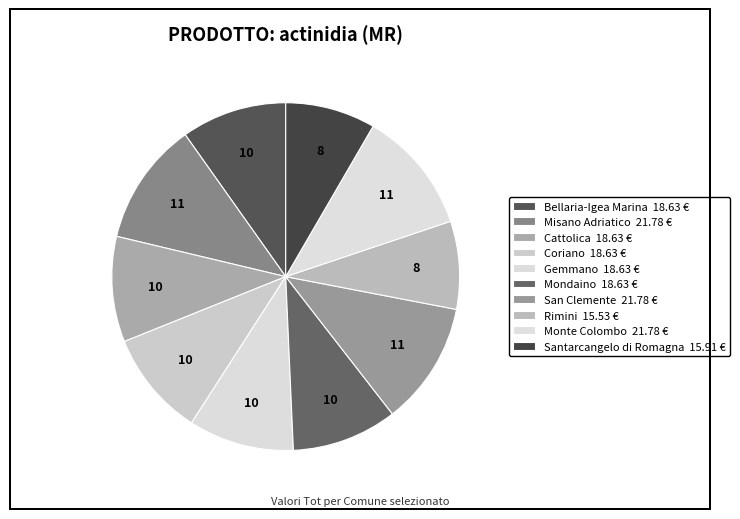

Count the number of slices in the pie.

10